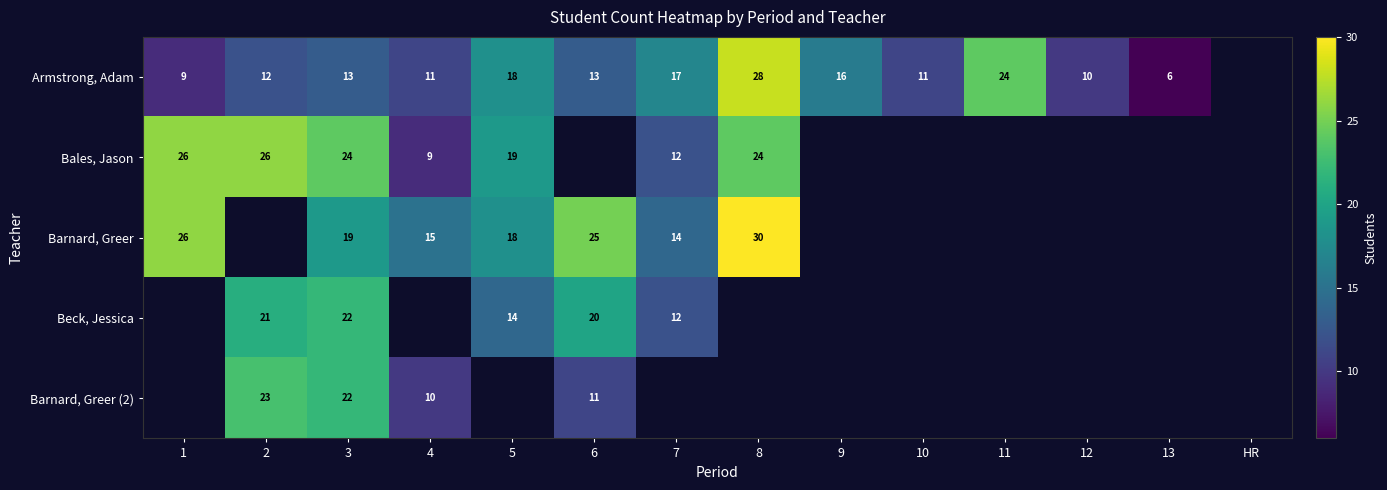

What is the difference between the Barnard, Greer values at 6 and 7?

11